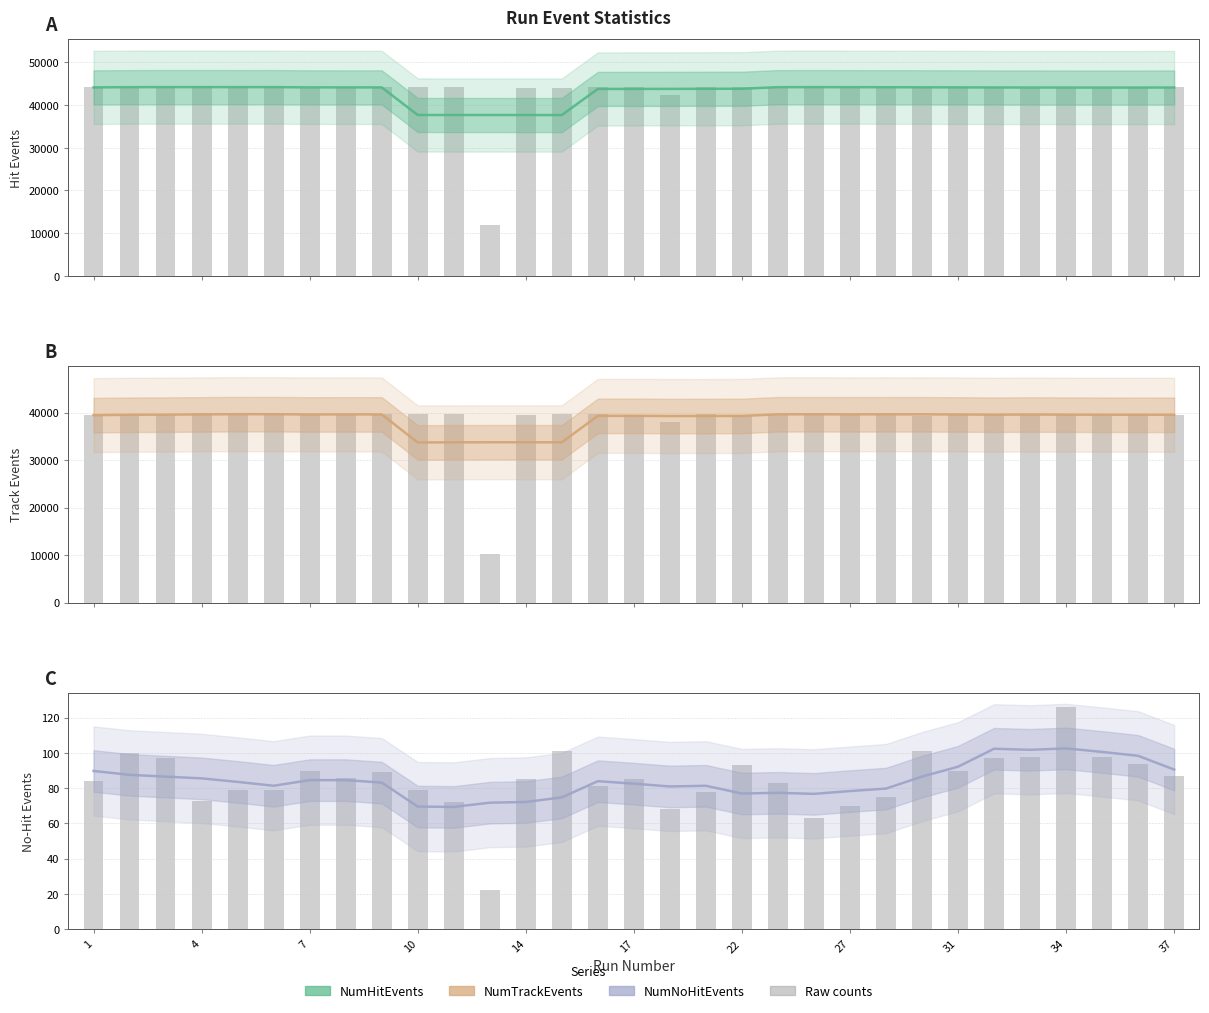

Between 4 and 14, which is larger?

4